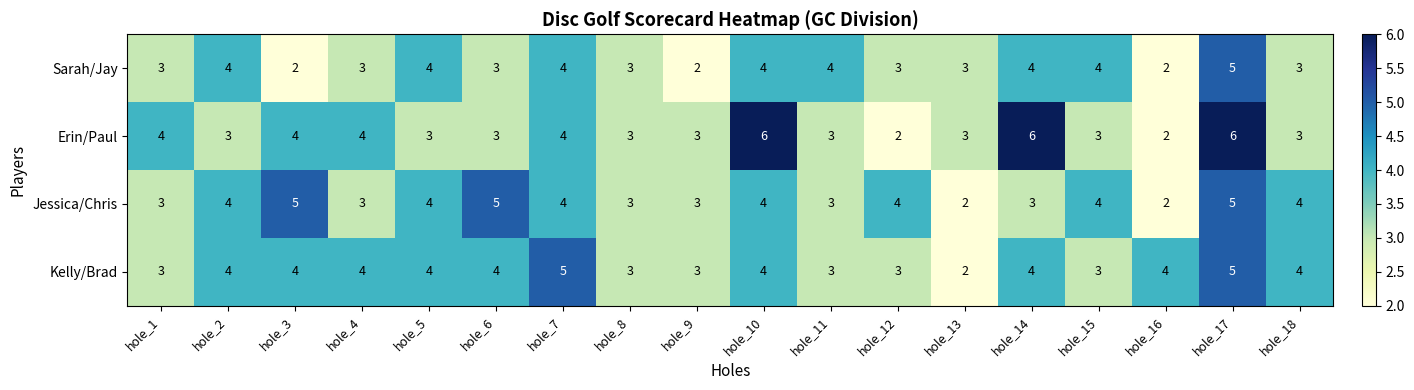

Which series has the largest range (max minus min)?

Erin/Paul